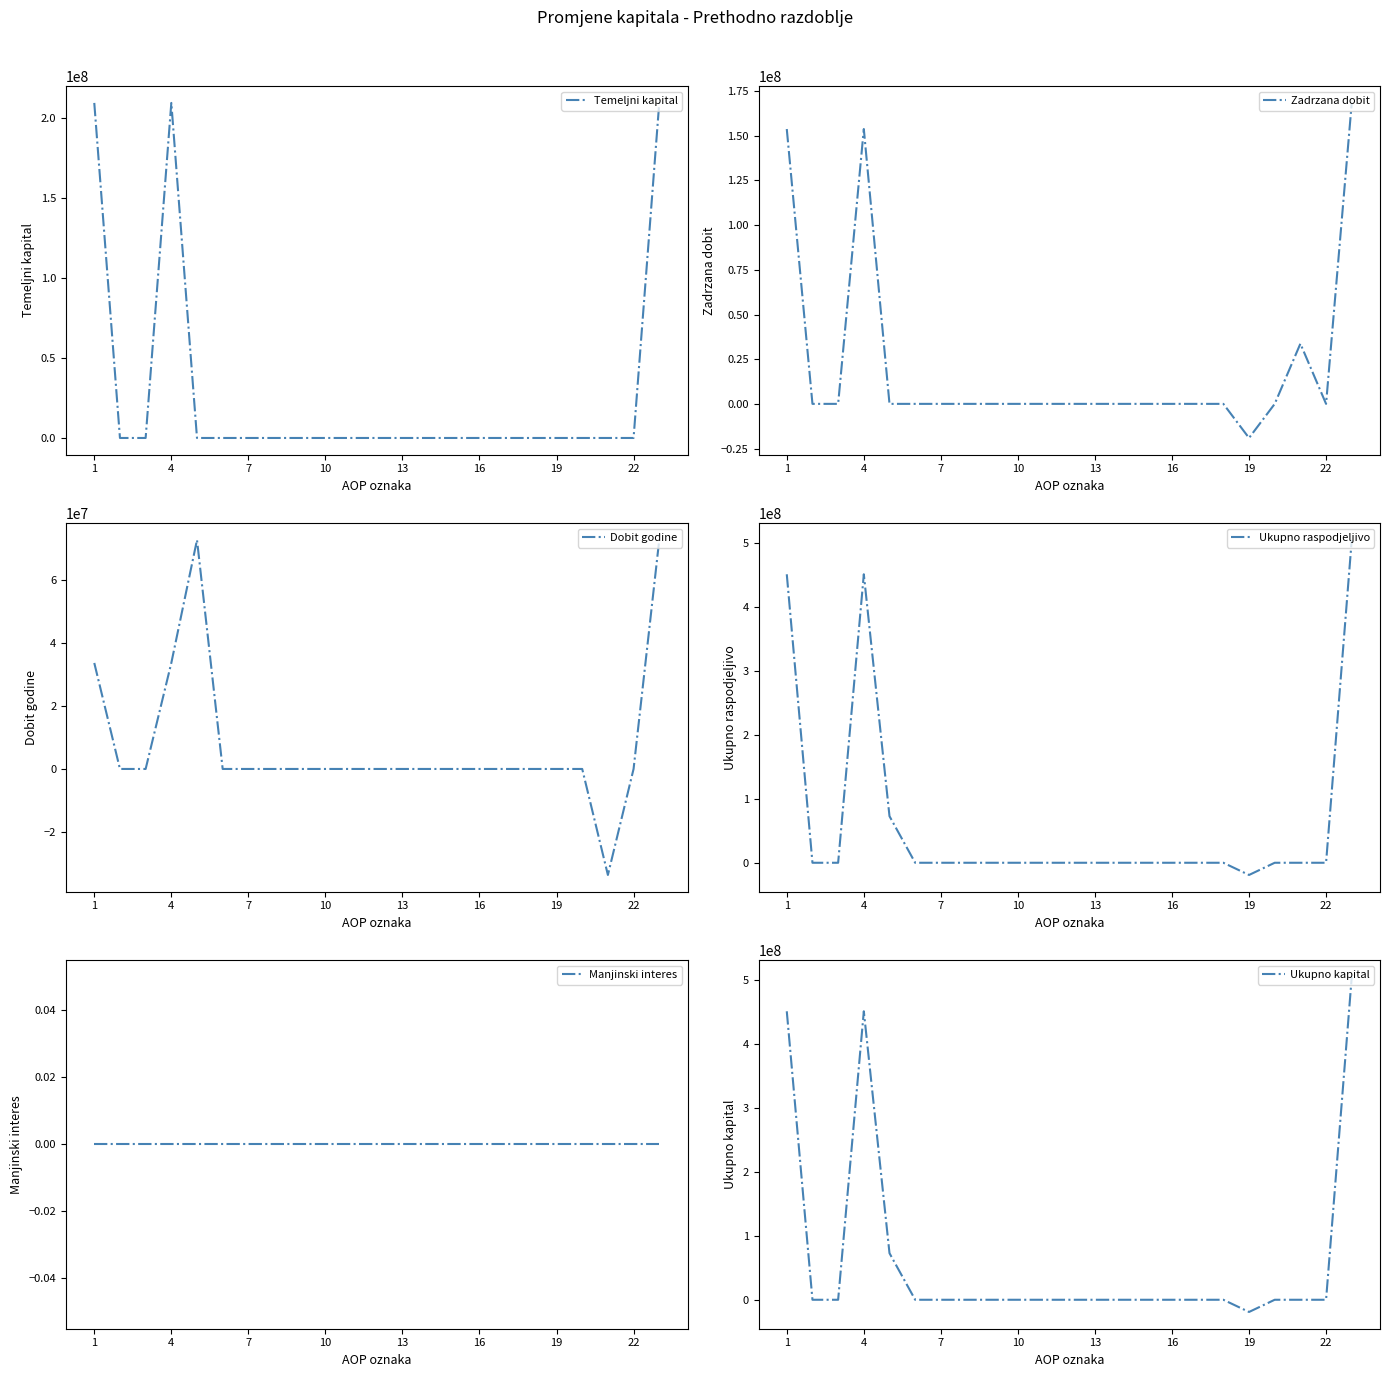

How many values in the Zadrzana dobit series are below 0?

1